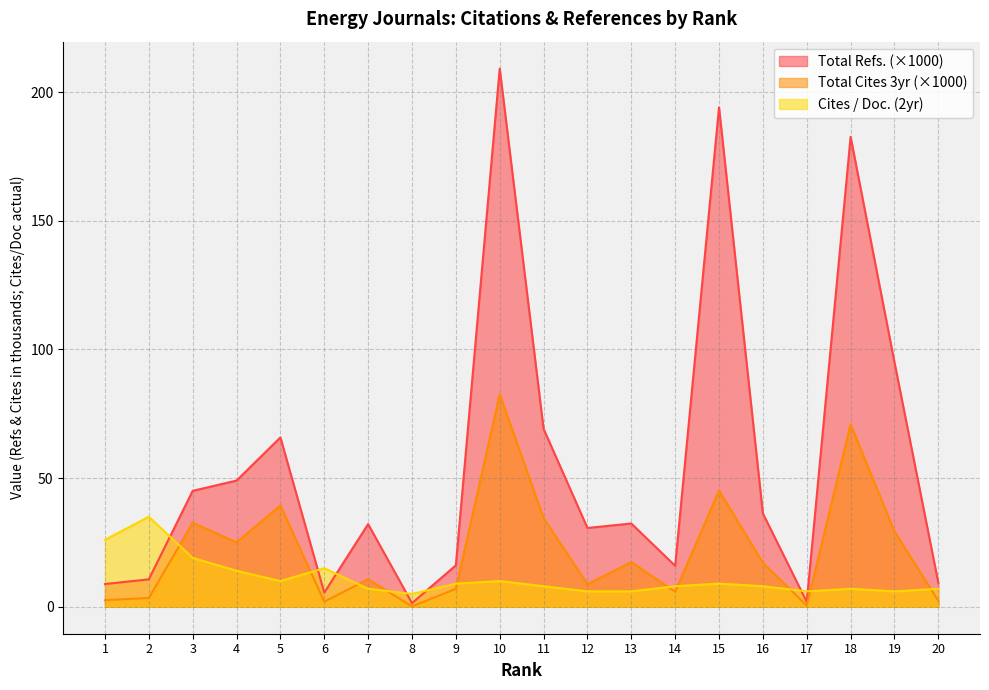

Rank the series by their average value, from lowest to highest.

Cites / Doc. (2yr), Total Cites 3yr (×1000), Total Refs. (×1000)